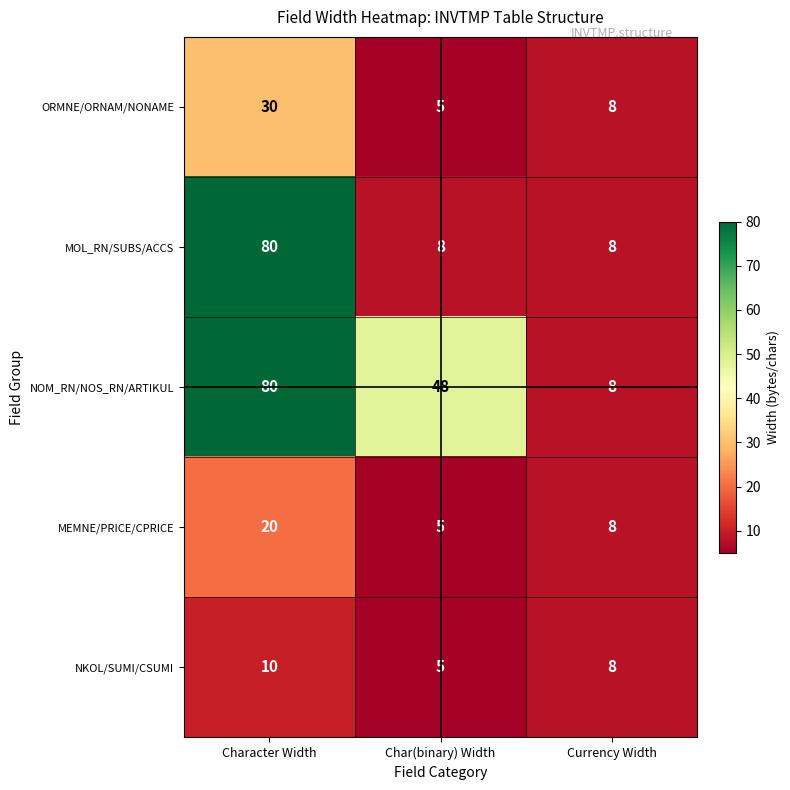

Read the NKOL/SUMI/CSUMI value at Character Width.

10